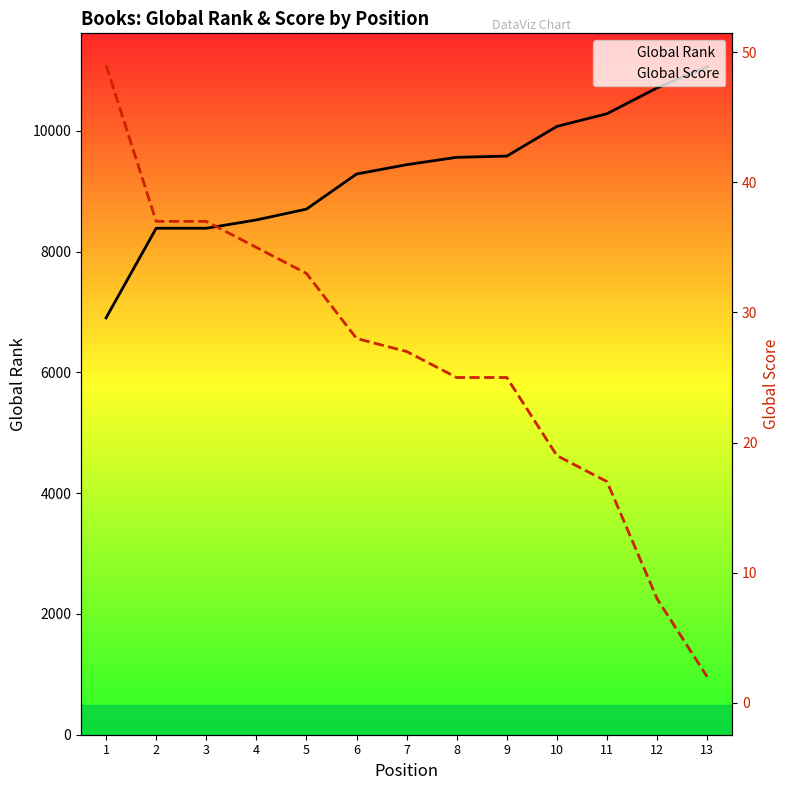

True or false: Global Score has more than 0 interior local peaks.

False